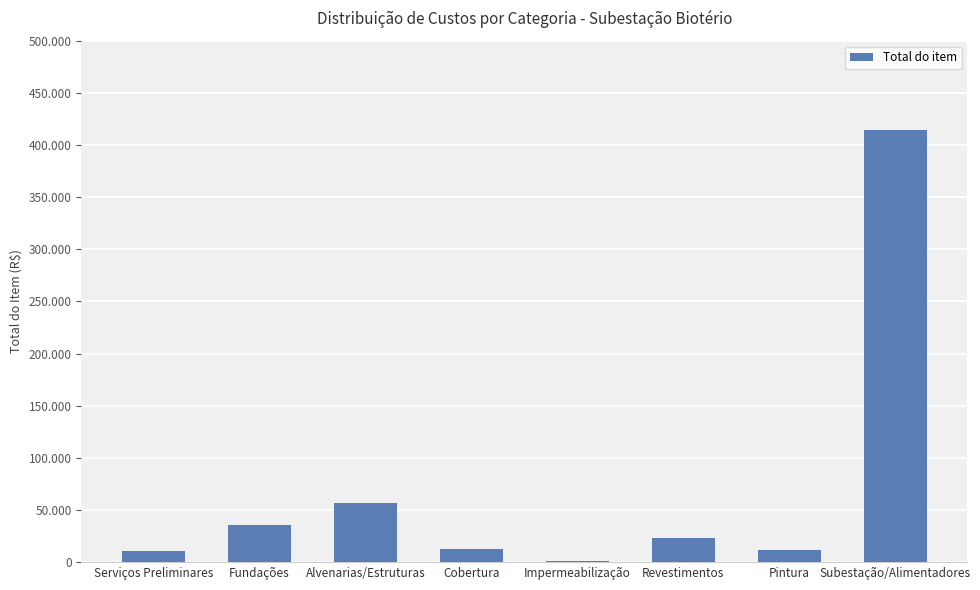

What is the sum of all values?

565773.4